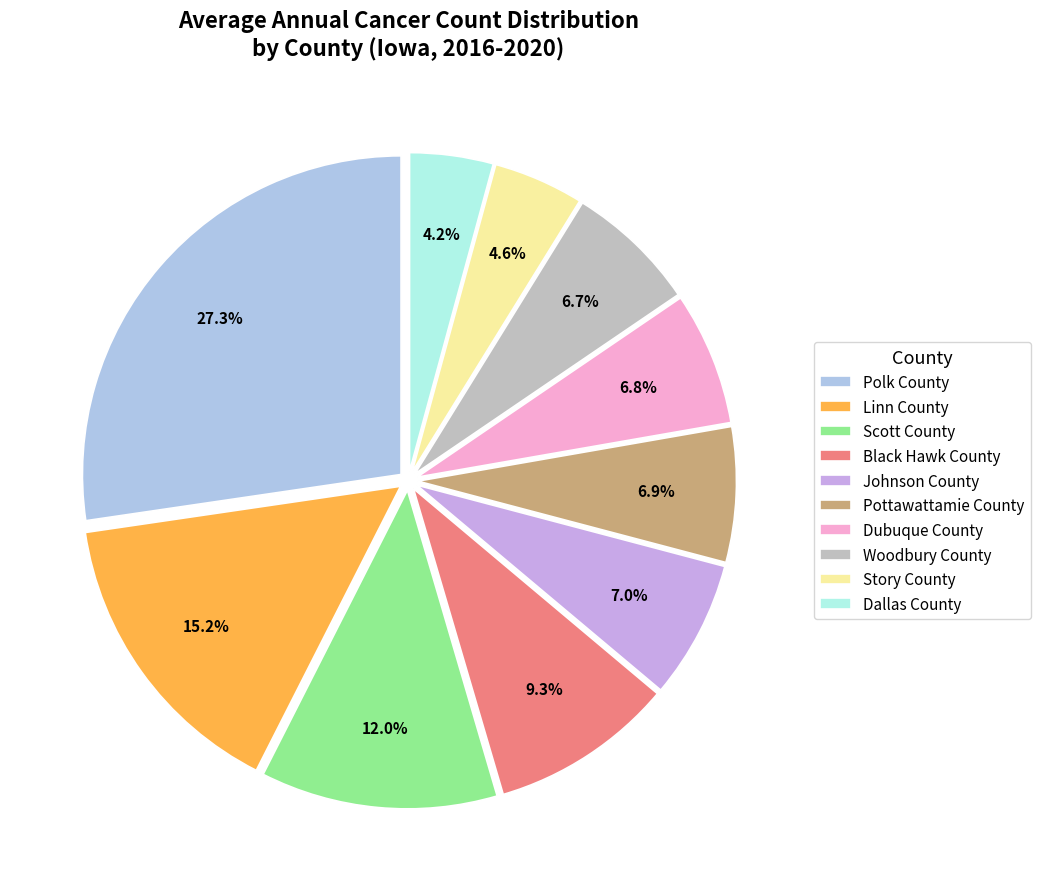

Between Dubuque County and Johnson County, which is larger?

Johnson County